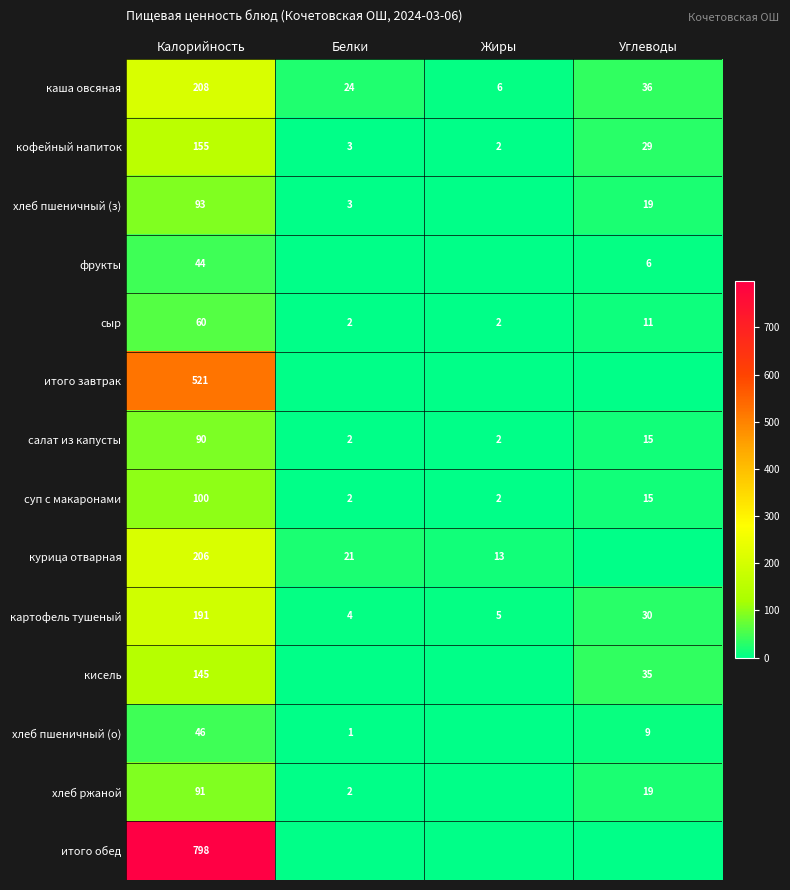

Between Белки and Жиры, which is larger?

Белки